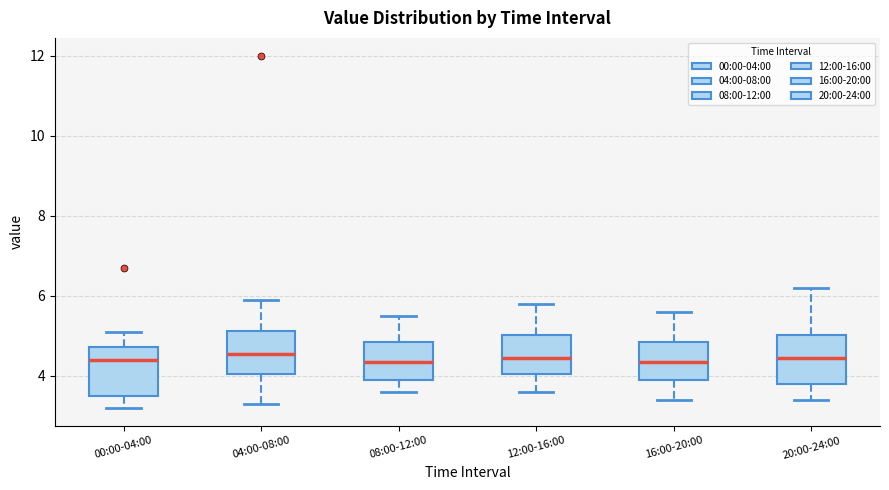

Reading left to right, read every box against the y-axis: the position of its median line, the range the box covers, and the ends of its whiskers. The values are not printed on the chart, so give them approximately, as read against the axis.

00:00-04:00: median 4.4, box 3.6 to 4.8, whiskers 3.2 to 5.2
04:00-08:00: median 4.6, box 4.0 to 5.2, whiskers 3.4 to 6.0
08:00-12:00: median 4.4, box 4.0 to 4.8, whiskers 3.6 to 5.6
12:00-16:00: median 4.4, box 4.0 to 5.0, whiskers 3.6 to 5.8
16:00-20:00: median 4.4, box 4.0 to 4.8, whiskers 3.4 to 5.6
20:00-24:00: median 4.4, box 3.8 to 5.0, whiskers 3.4 to 6.2